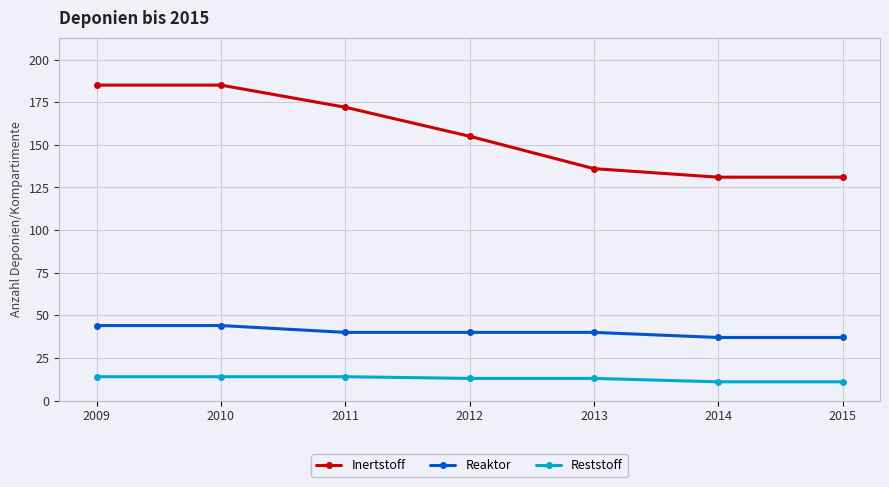

List the series in order of their peak value, highest first.

Inertstoff, Reaktor, Reststoff